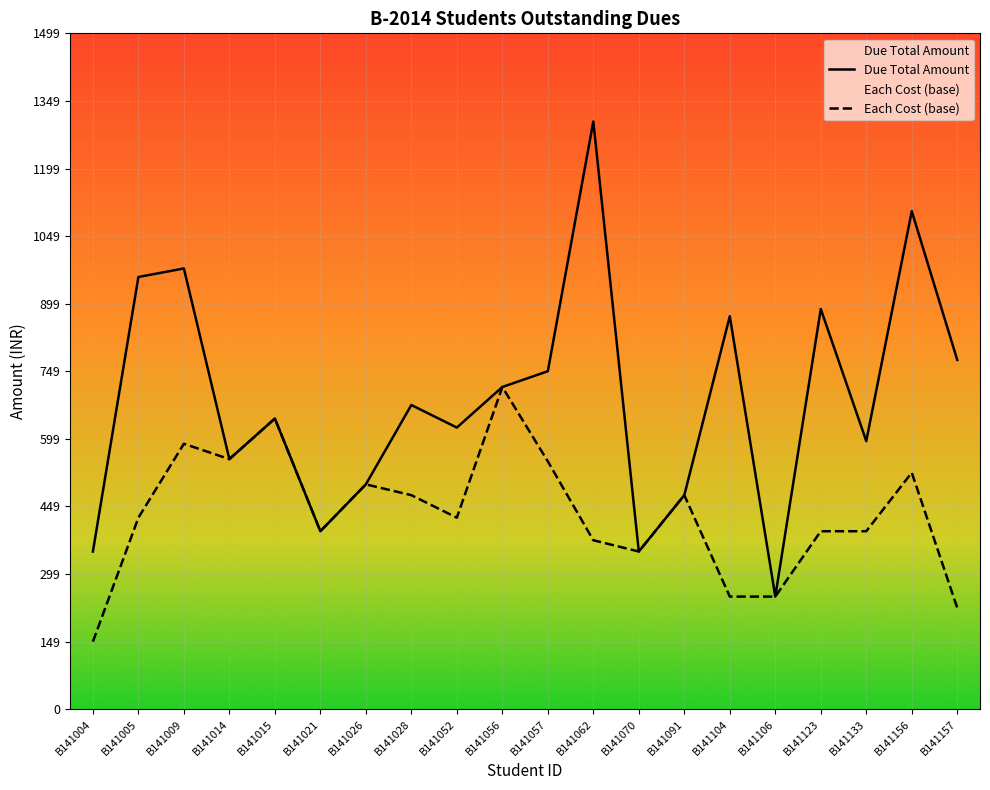

Does the chart display data point markers on the line(s)?

No